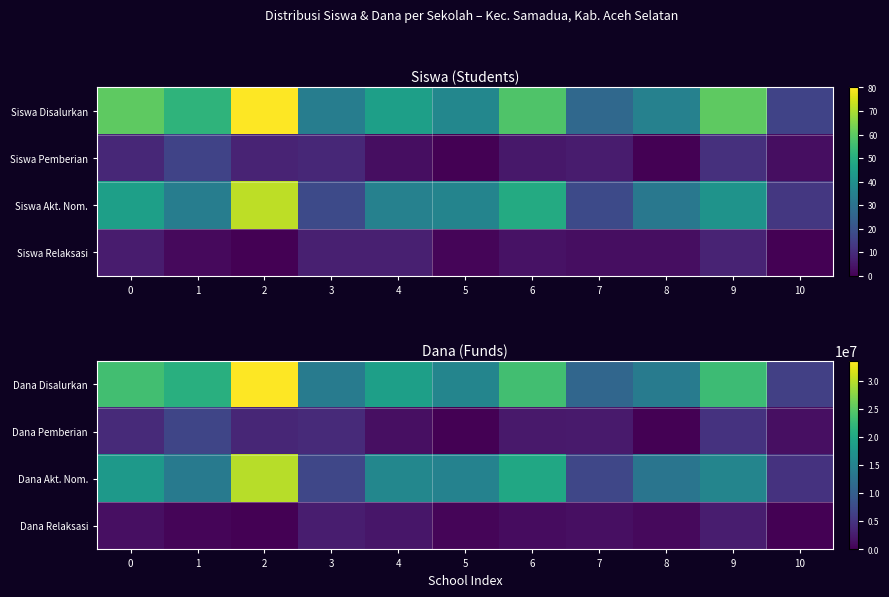

What is the difference between the maximum and minimum values in the Dana Akt. Nom. series?

24975000